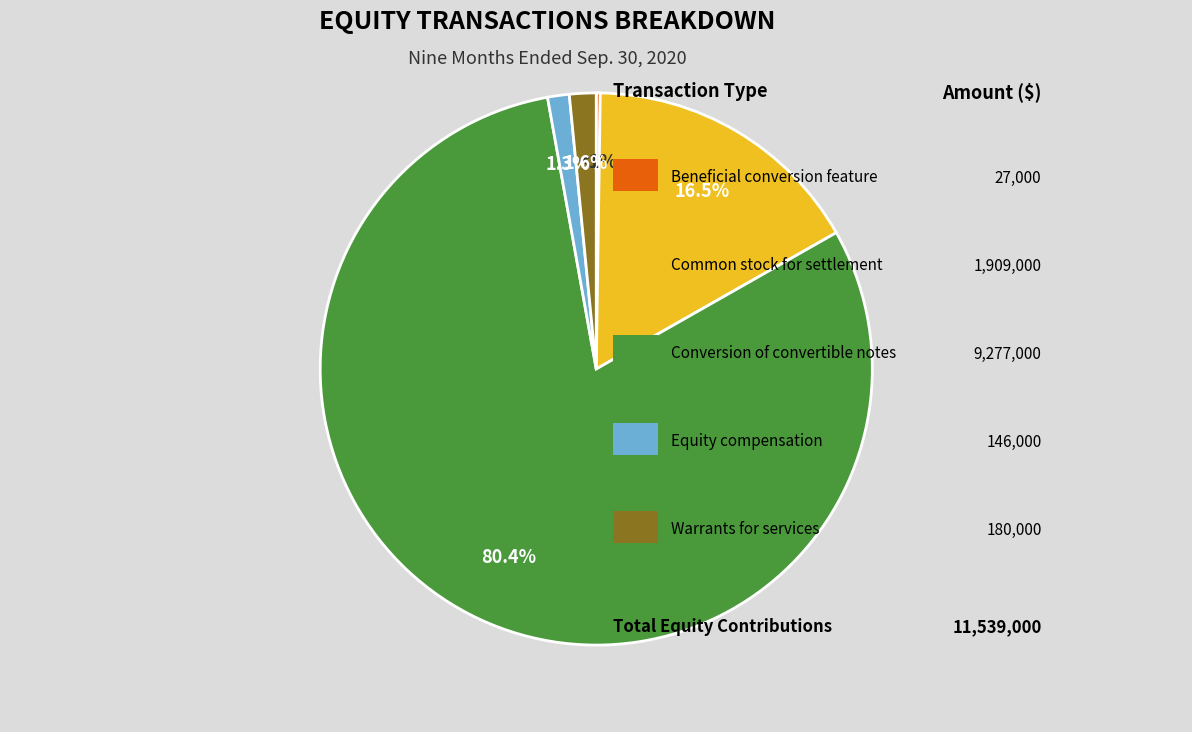

To the nearest percent, what percentage of the pie is Equity compensation?

1%